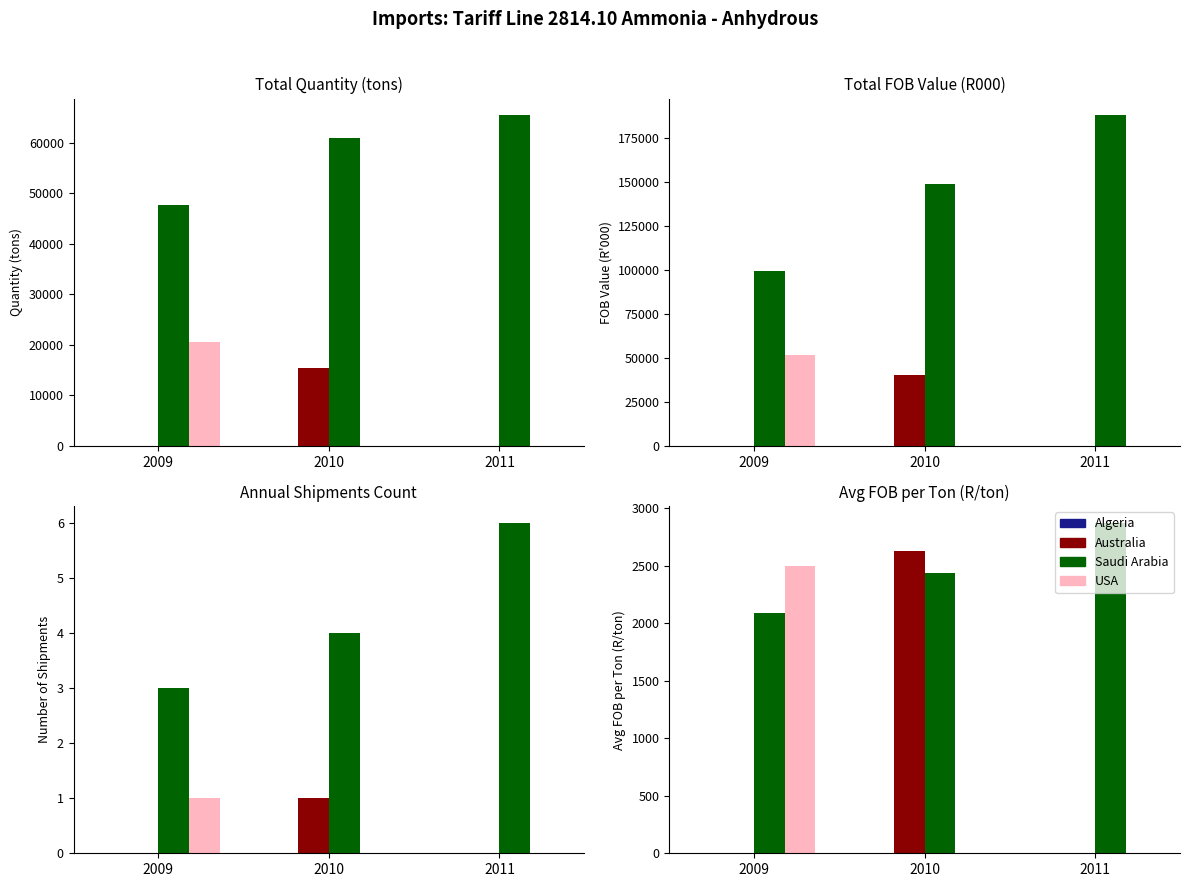

What is the spread (max minus min) of values at 2011?

2874